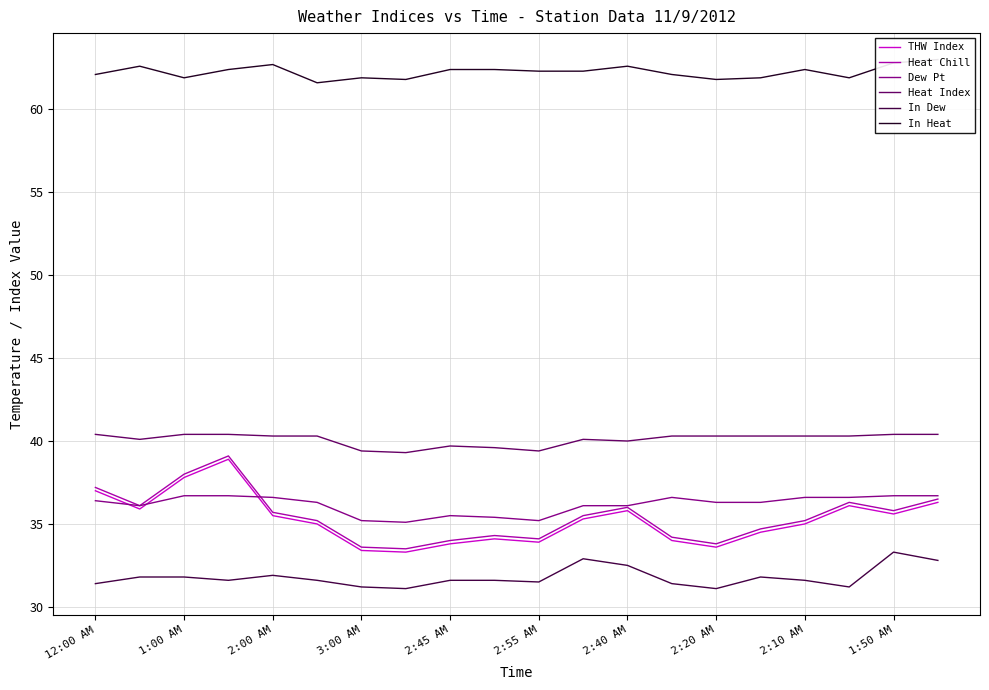

What is the highest value of the Heat Index series?

40.4